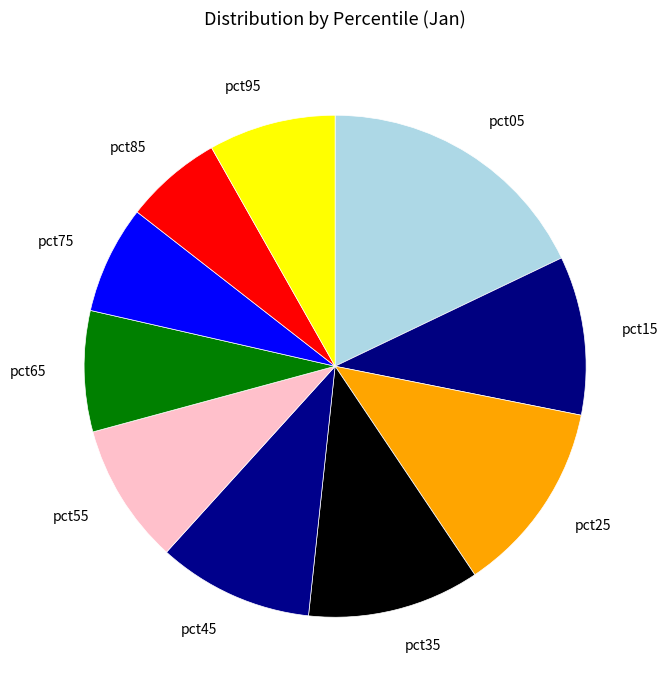

Does pct25 account for over 50% of the chart?

No